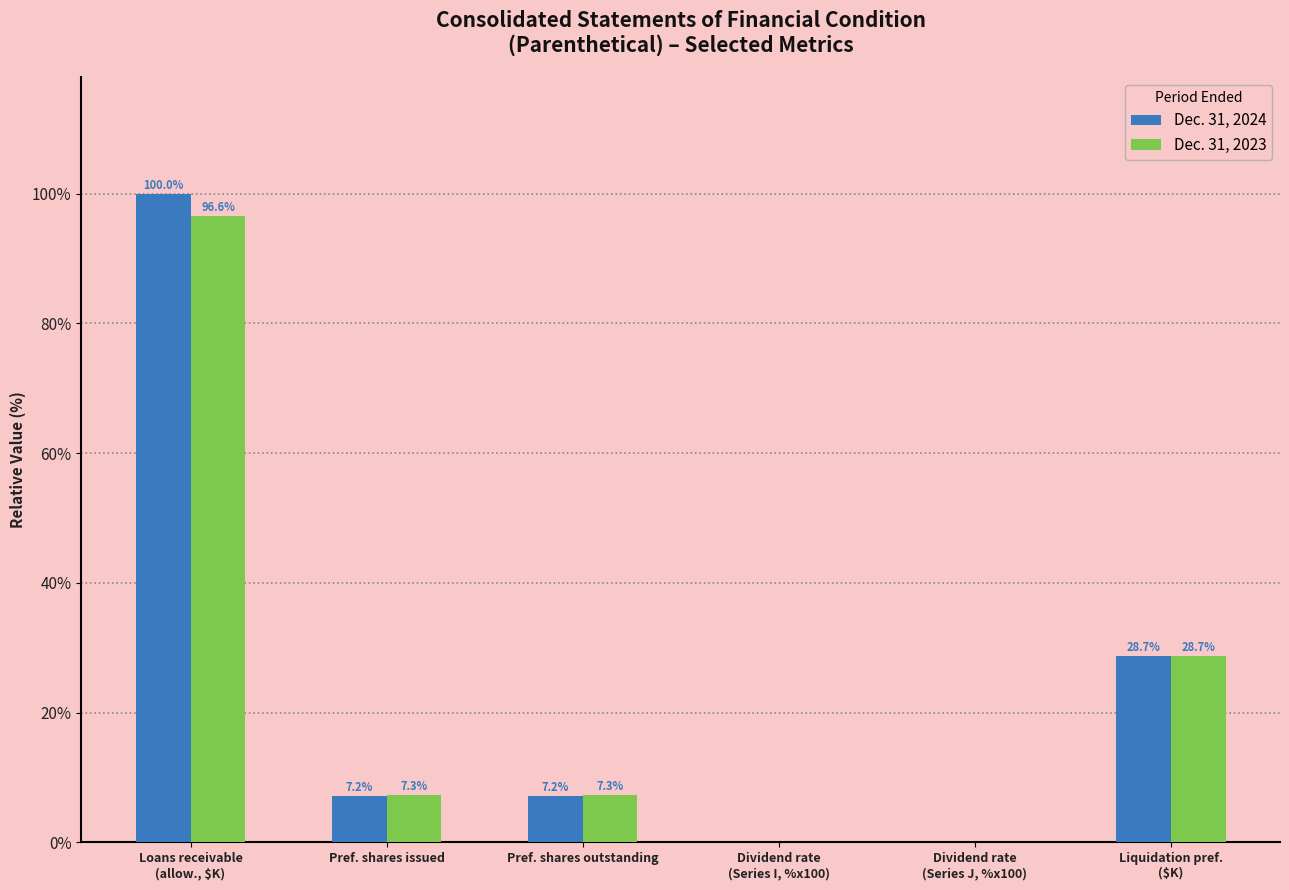

Which series has the largest total across all categories?

Dec. 31, 2024